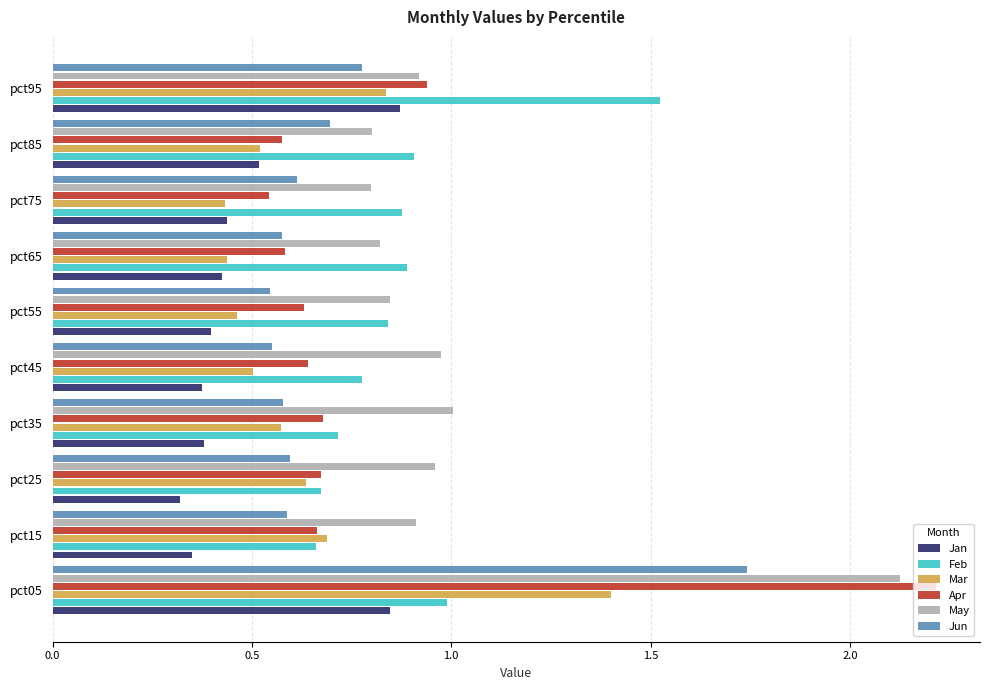

Which series has the widest spread of values?

Apr